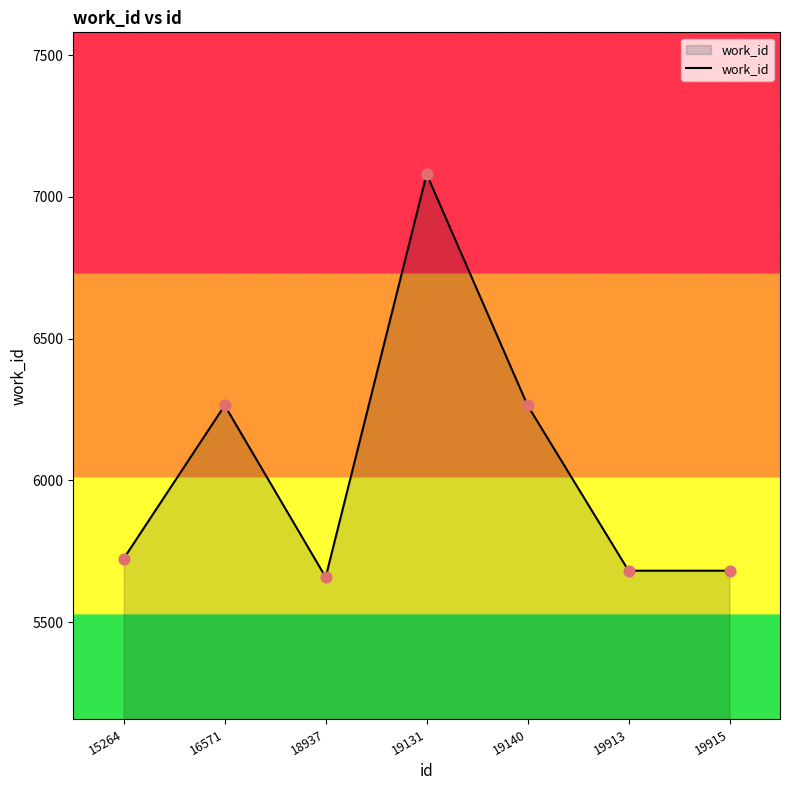

What is the ratio of the value at 19140 to the value at 15264?

1.1